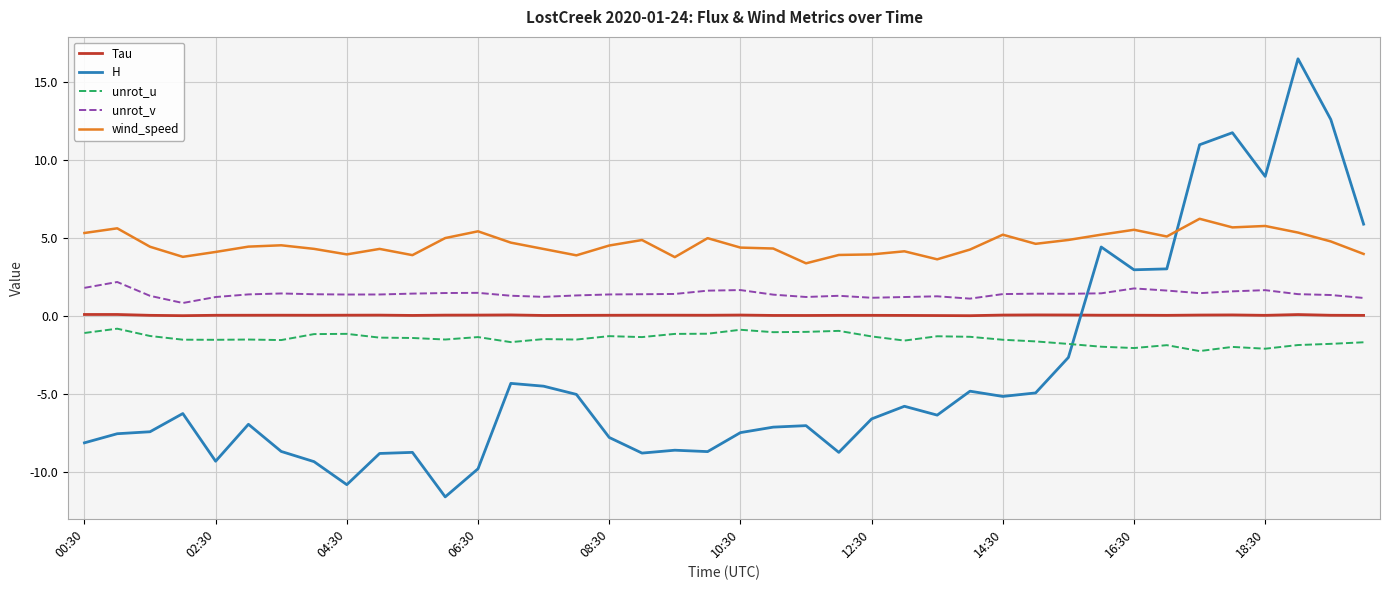

True or false: Tau has more than 0 points higher than both neighbors.

True